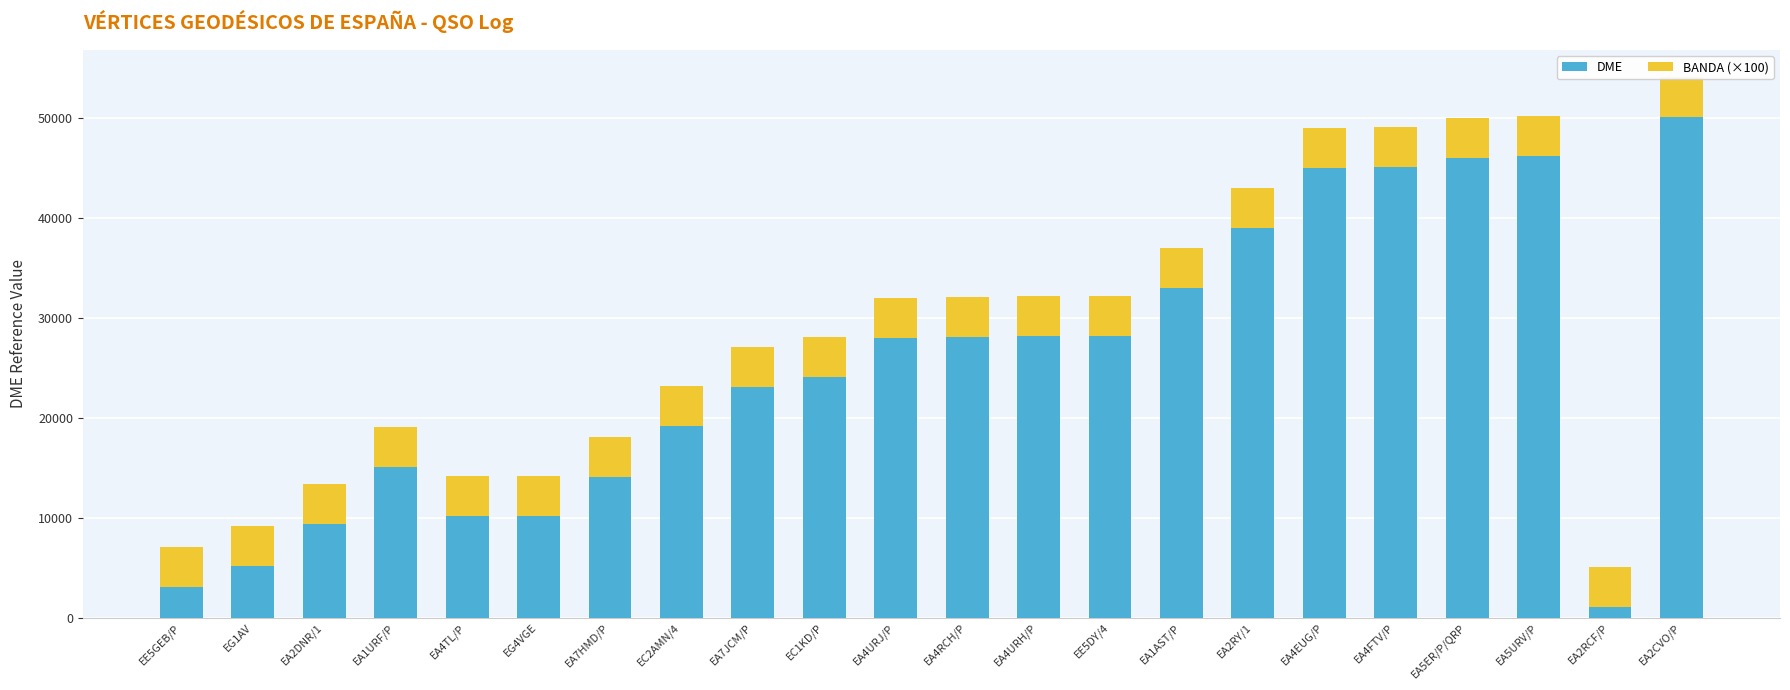

Which series has the widest spread of values?

DME